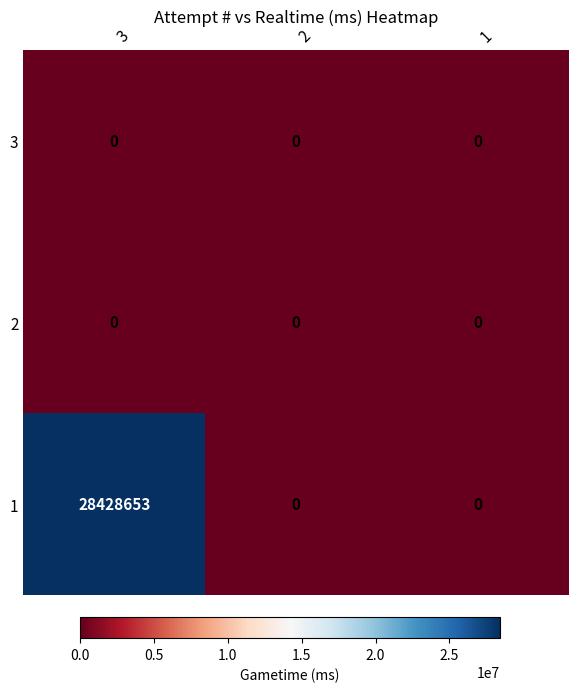

At which category is the sum across all series the highest?

3